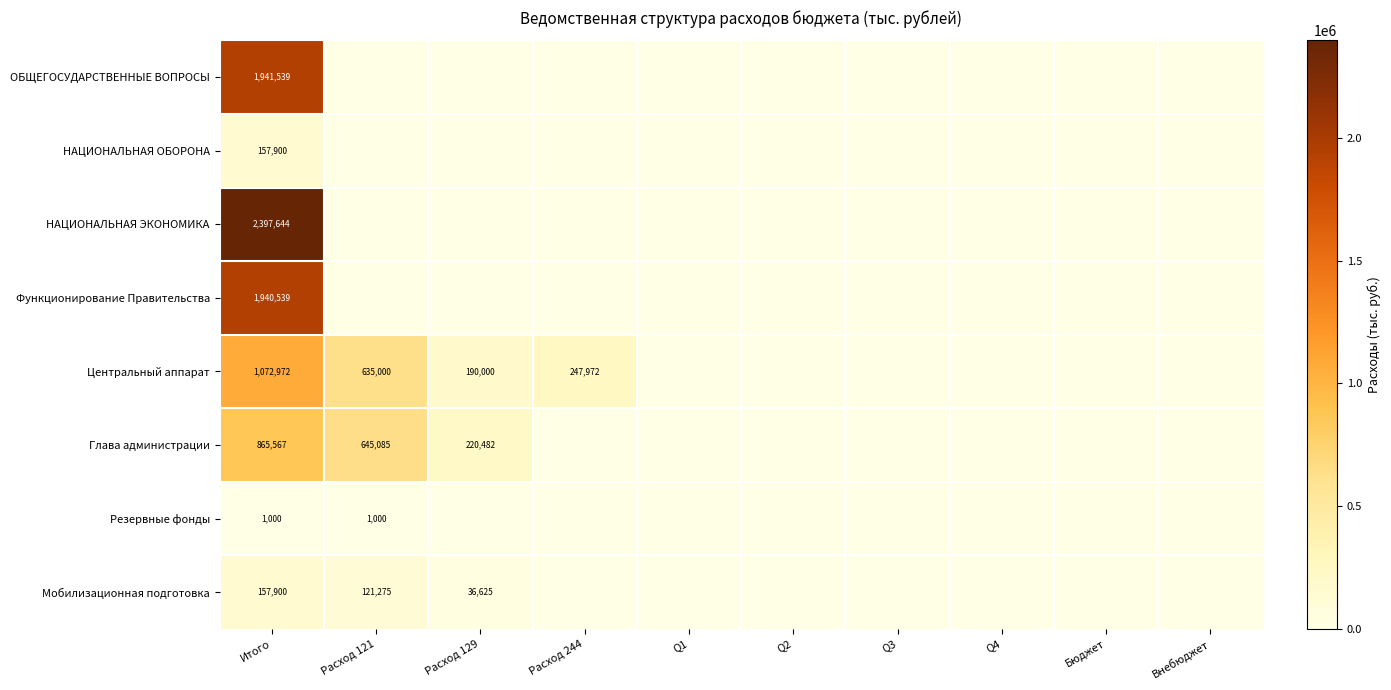

Is it true that Центральный аппарат equals 247972 at Расход 244?

True